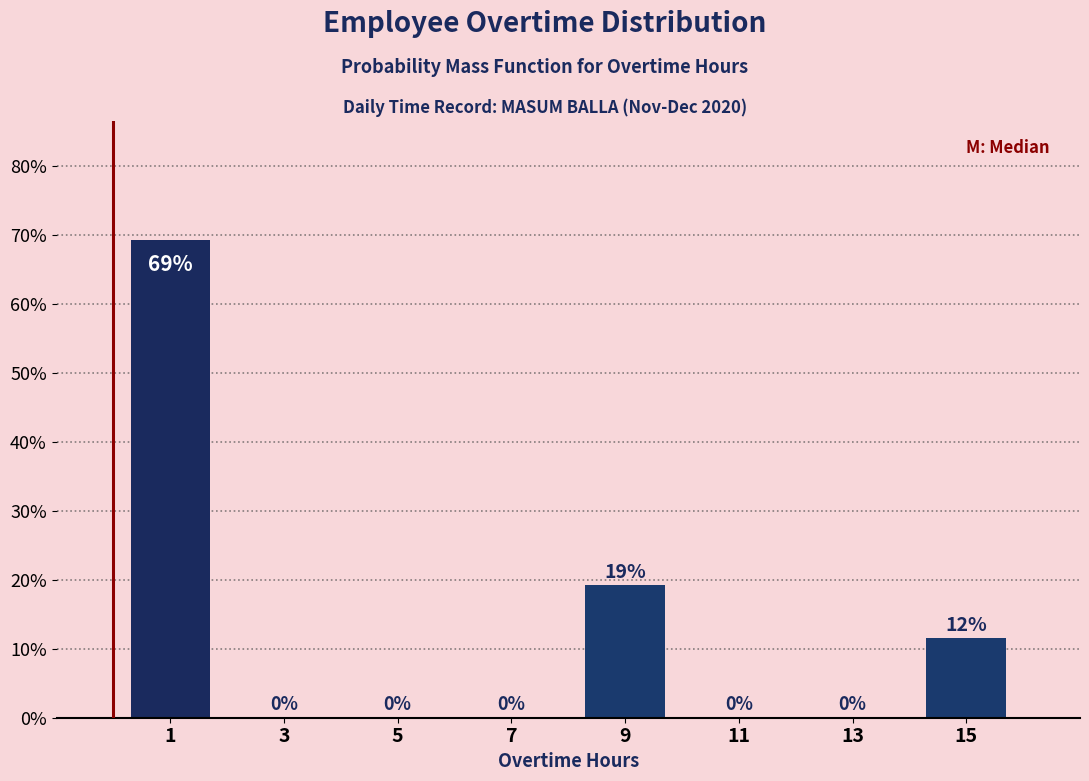

Over which range of the x-axis is the bar tallest?

0 to 2